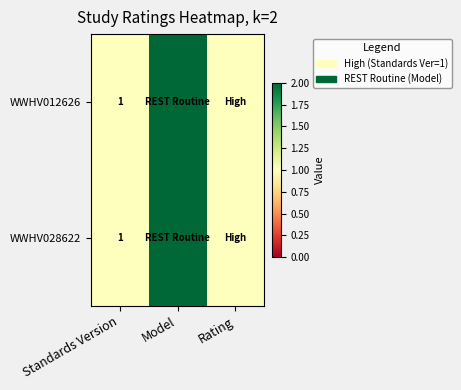

At which category does the chart reach its minimum across all series?

Standards Version